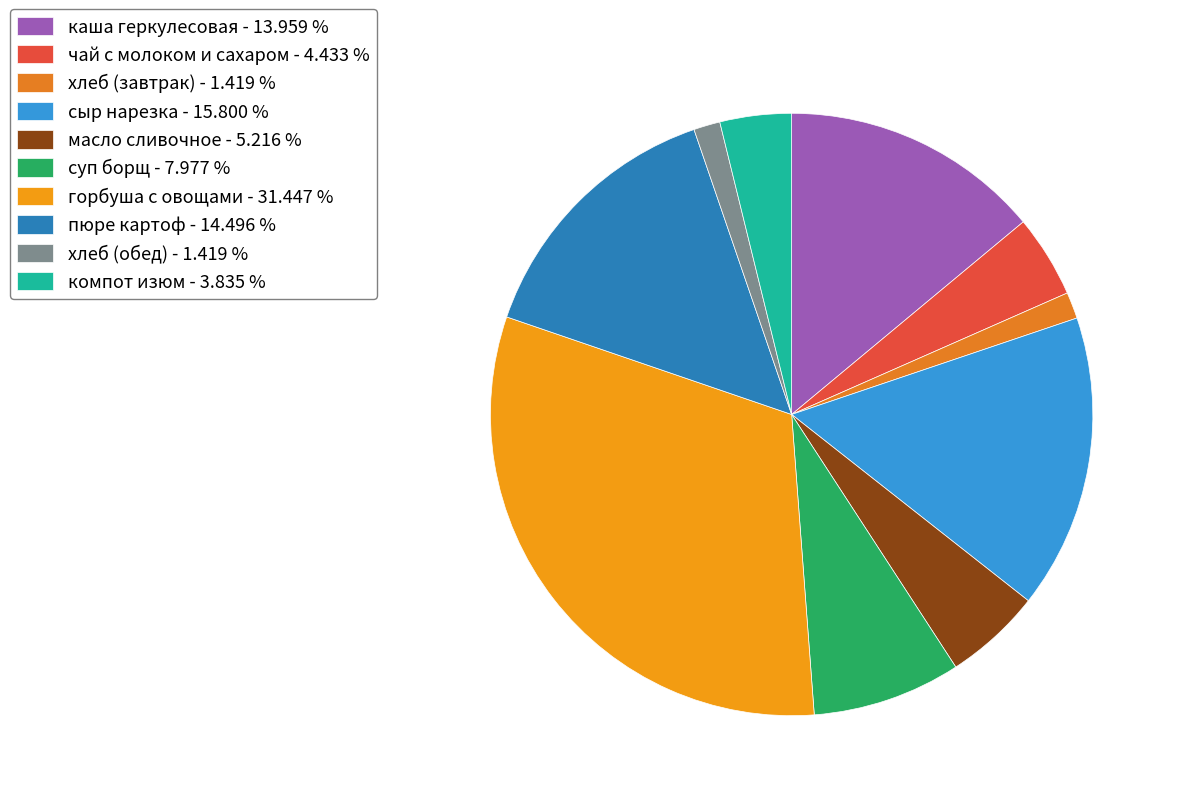

What percentage is the каша геркулесовая slice, to the nearest percent?

14%